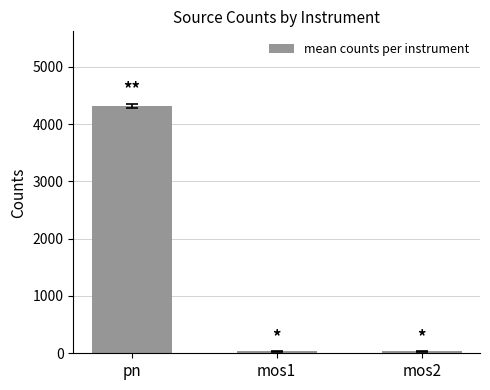

How many data points does each series have?

3